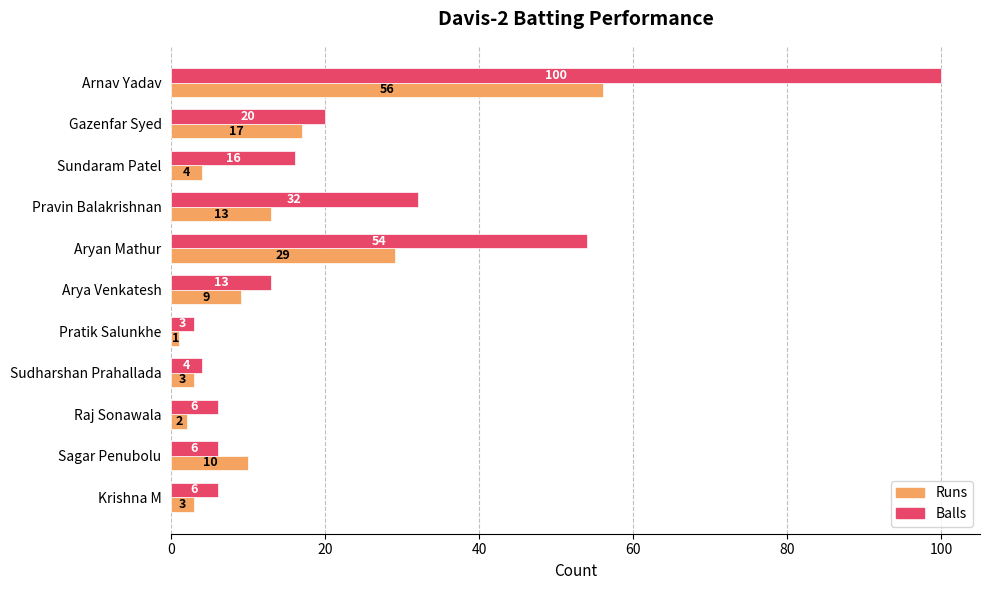

Is the value of Balls at Raj Sonawala greater than the value of Runs at Pravin Balakrishnan?

No